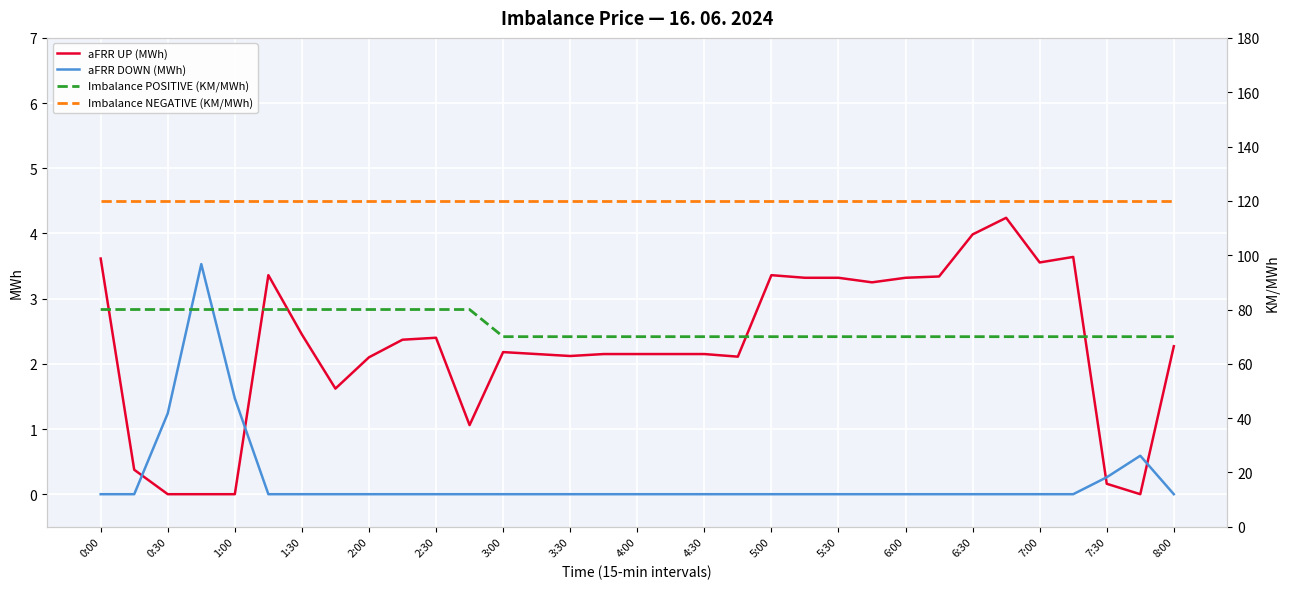

At which label is aFRR DOWN (MWh) closest to 1?

0:30